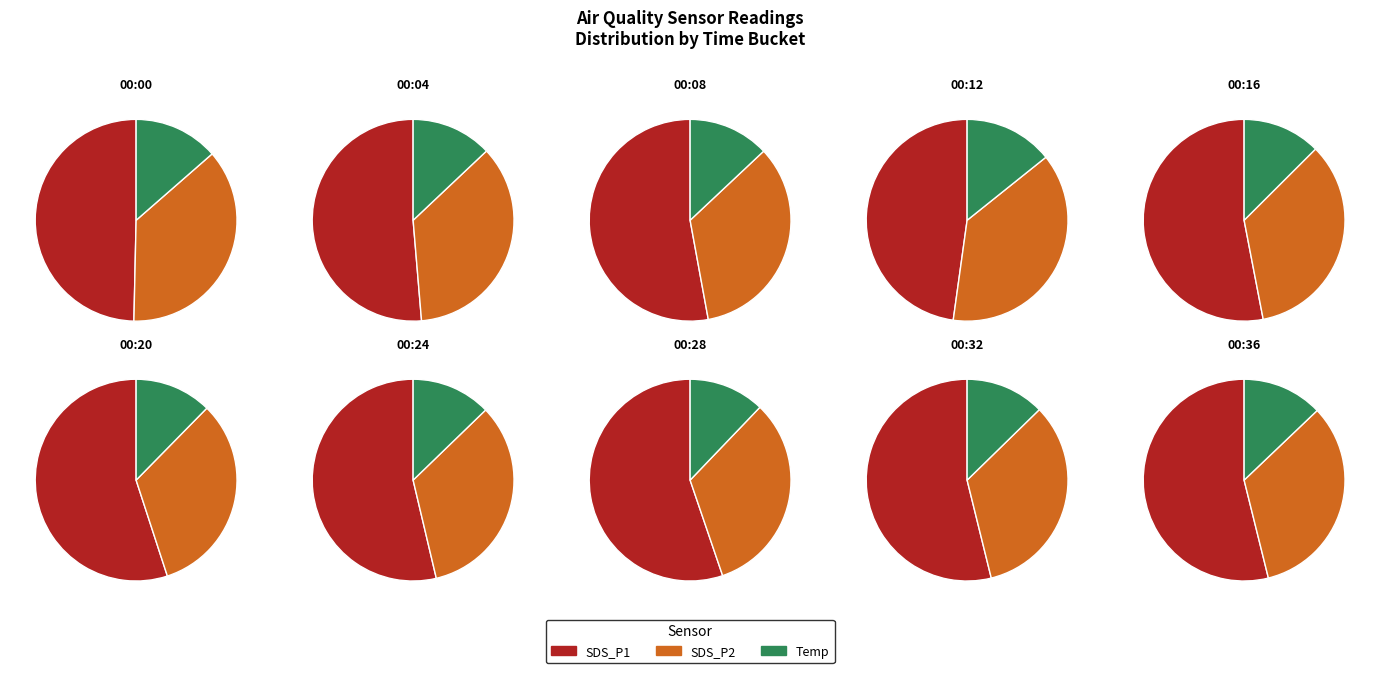

Is 00:05 the majority of the pie?

No